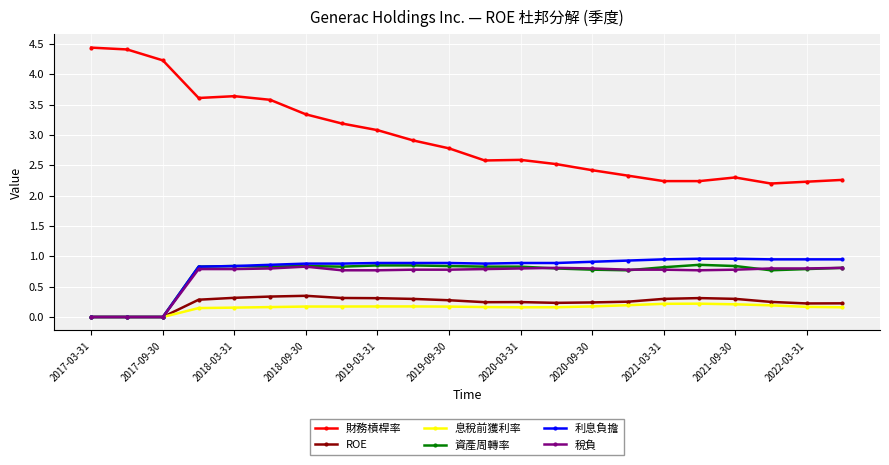

How many data points does each series have?

22